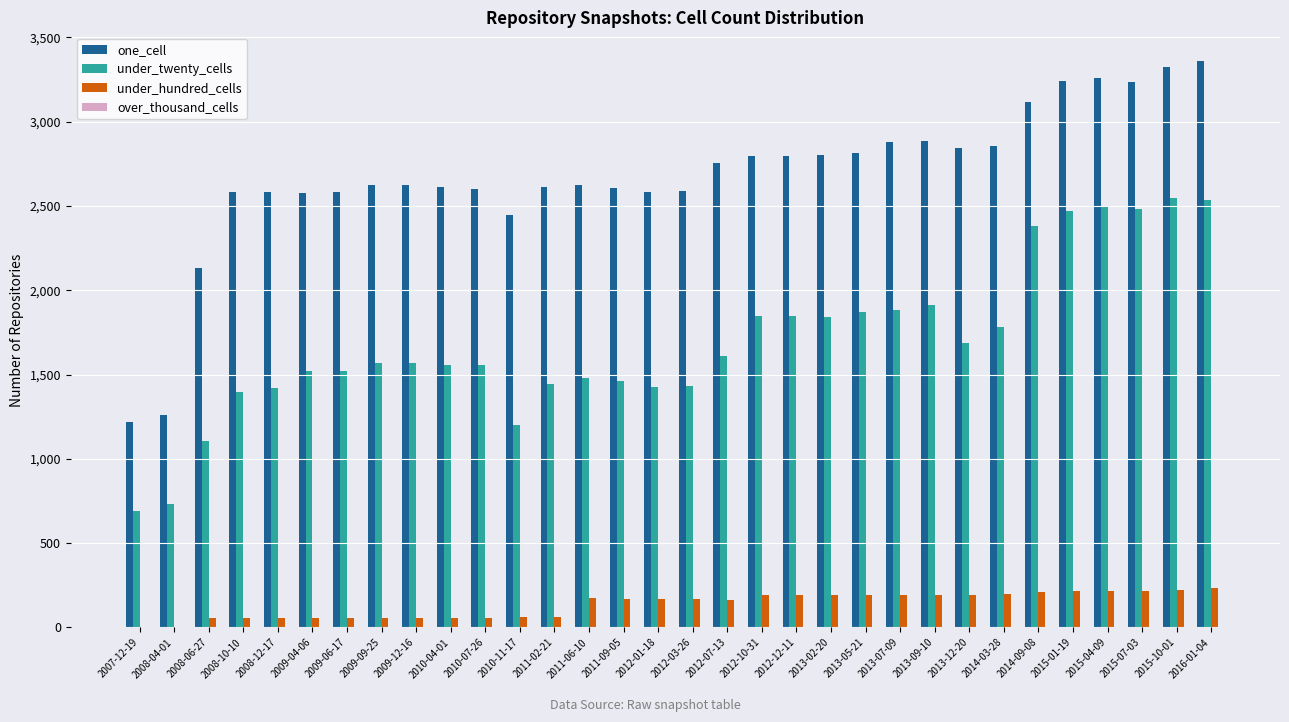

Which series changed the most between 2010-11-17 and 2012-07-13?

under_twenty_cells